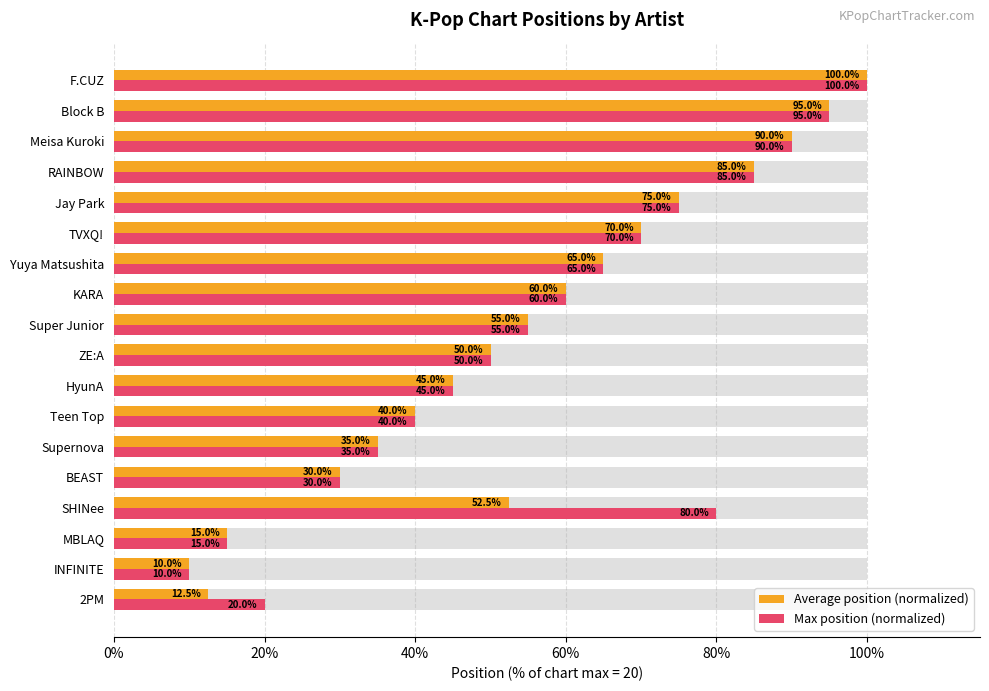

Rank the series at Supernova from highest to lowest value.

Average position (normalized), Max position (normalized)